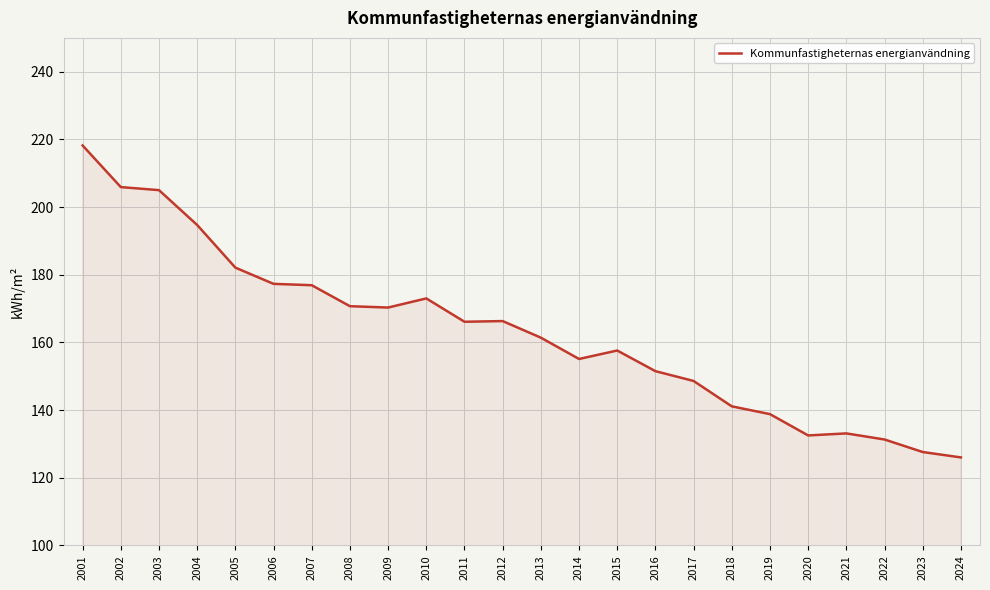

What is the approximate value at 2013?

161.4